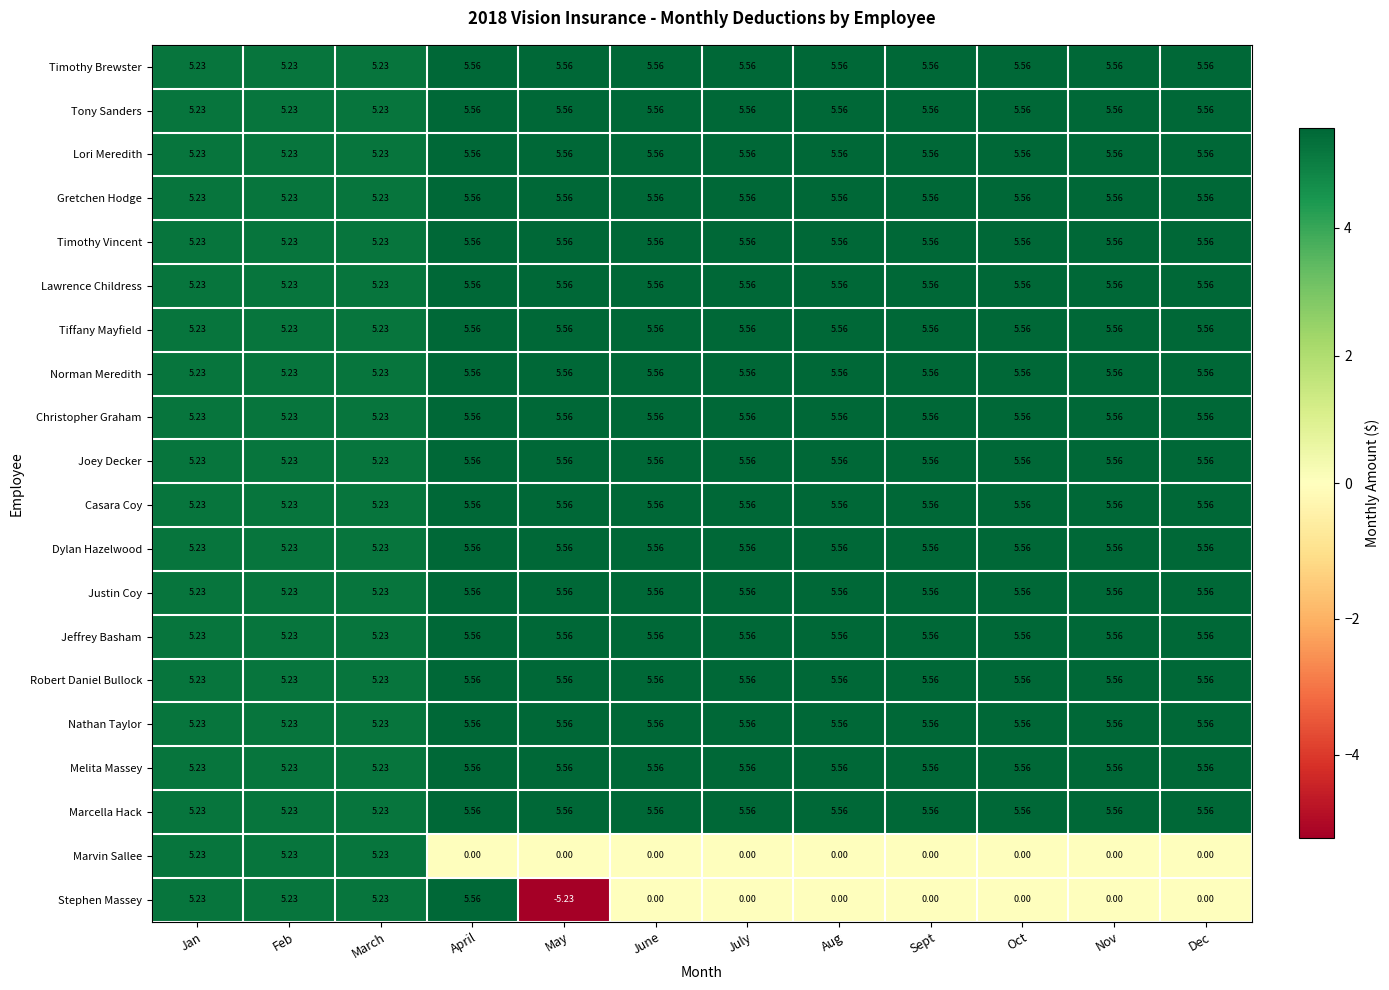

Which series has the largest range (max minus min)?

Stephen Massey